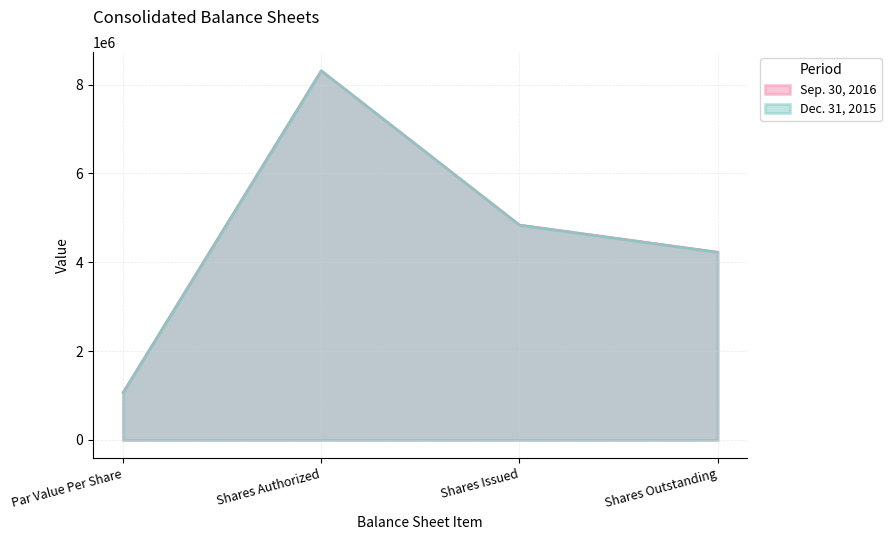

What is the value of the Sep. 30, 2016 point at the 3rd from the left?

4840172.1